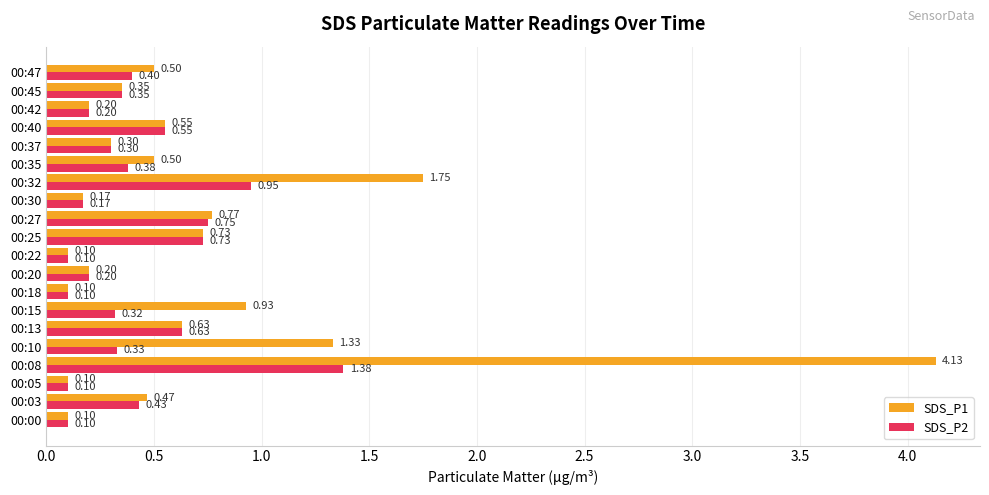

Which series has the widest spread of values?

SDS_P1